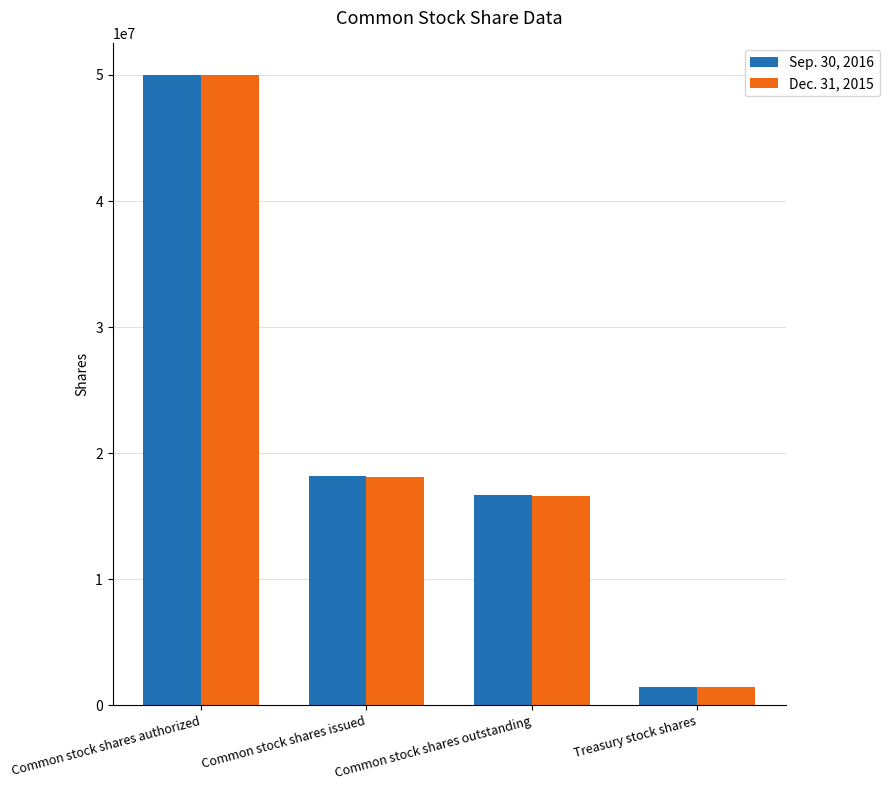

Reading right to left, transcribe all the data shown in this chart.

Sep. 30, 2016: Treasury stock shares=1489476	Common stock shares outstanding=16674374	Common stock shares issued=18163850	Common stock shares authorized=50000000
Dec. 31, 2015: Treasury stock shares=1489476	Common stock shares outstanding=16588118	Common stock shares issued=18077594	Common stock shares authorized=50000000